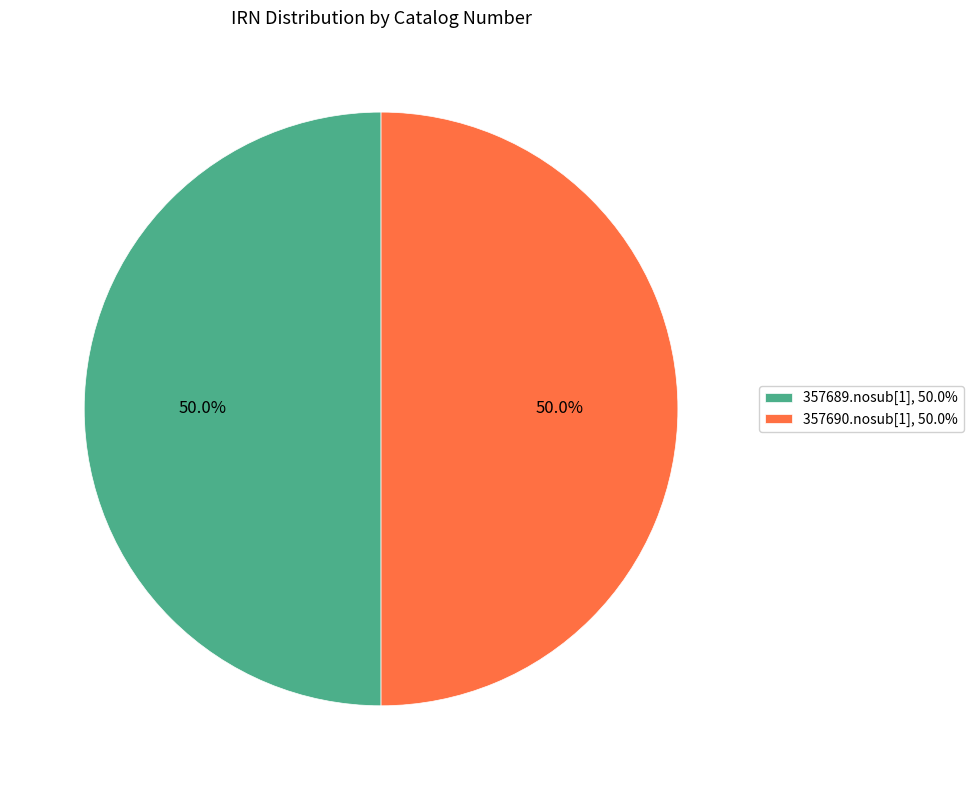

To the nearest percent, what portion does 357689.nosub[1] represent?

50%